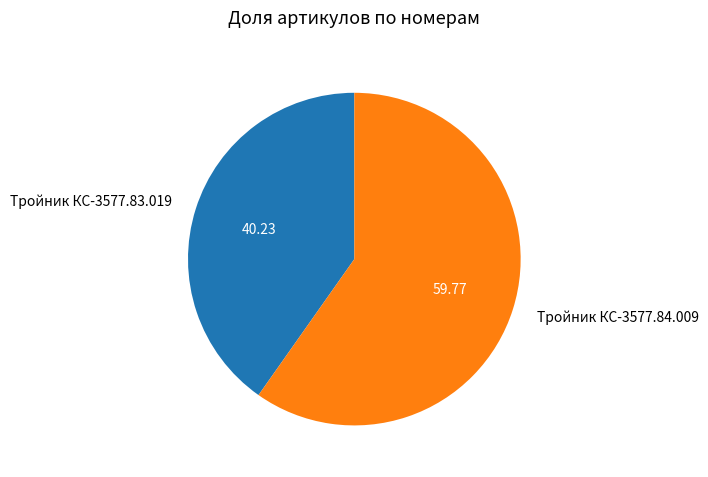

True or false: Тройник КС-3577.84.009 accounts for 60% of the total.

True